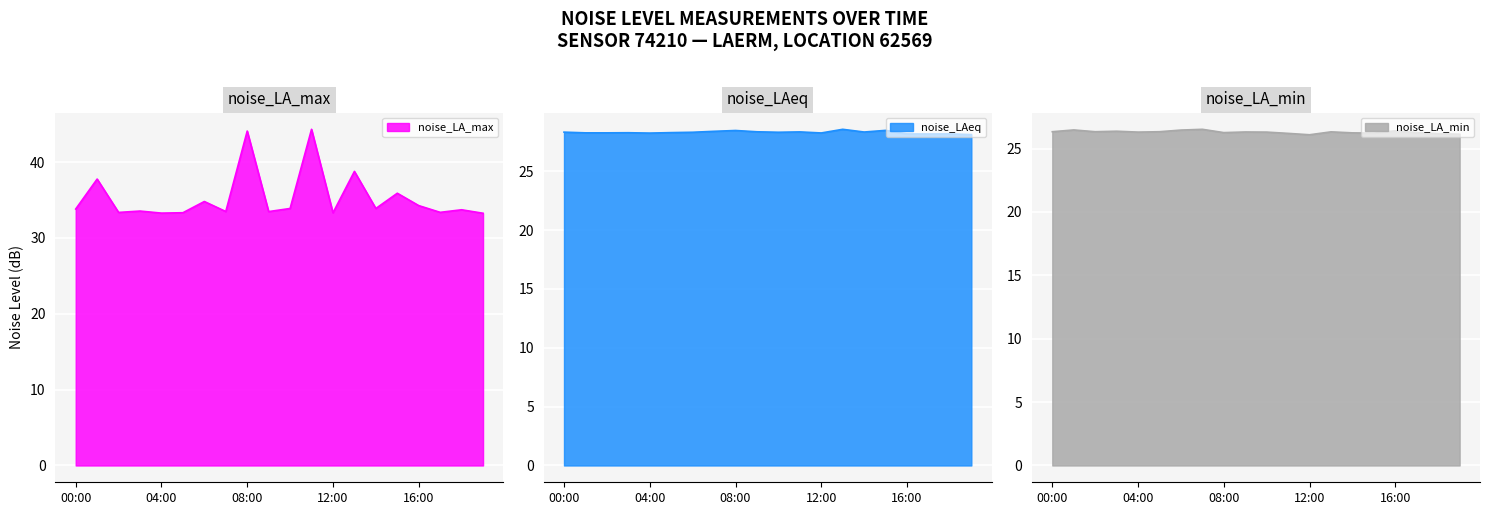

What is the lowest value of the noise_LA_max series?

33.3